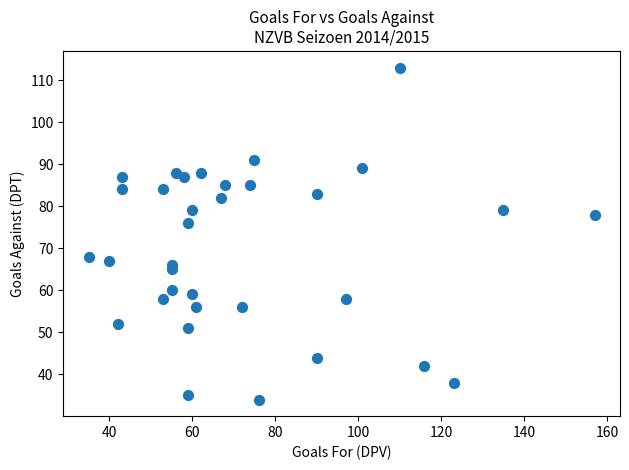

What Y value in the scatter plot is closest to 73?

76